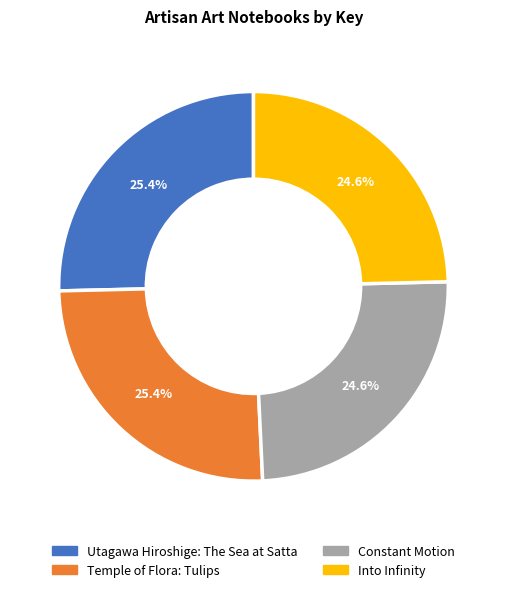

Is it true that Constant Motion is 35% of the pie?

False